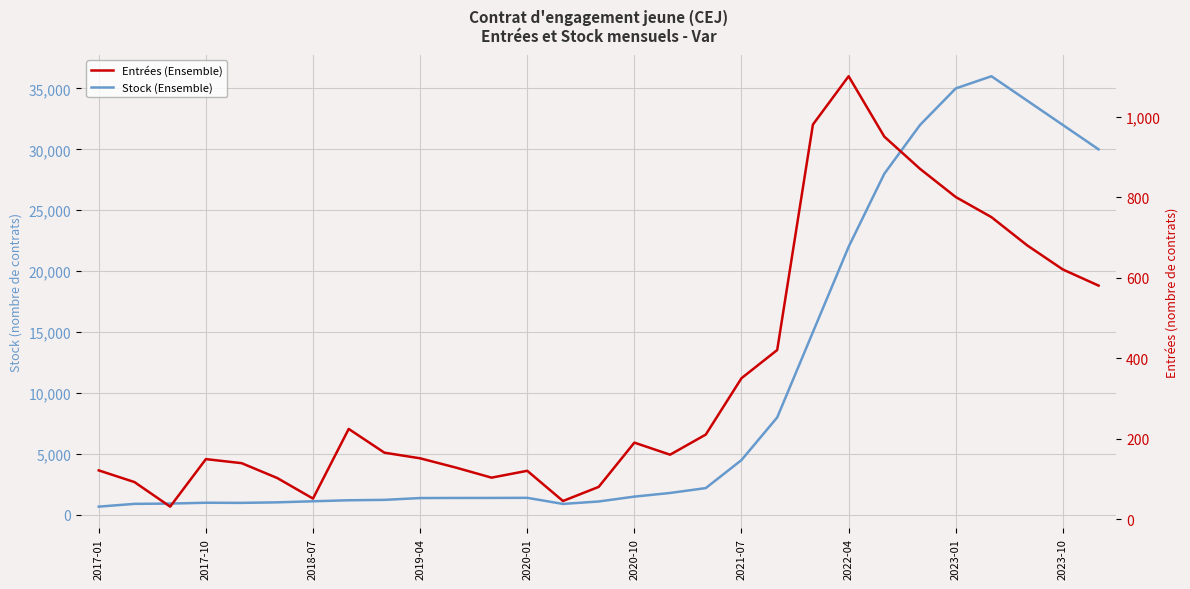

True or false: Stock (Ensemble) and Entrées (Ensemble) cross at least once.

False